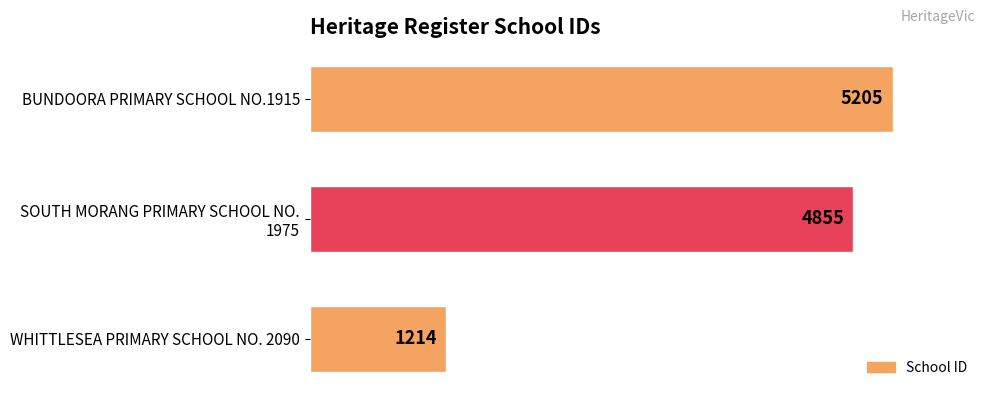

What is the approximate value at BUNDOORA PRIMARY SCHOOL NO.1915, to the nearest 50?

5200